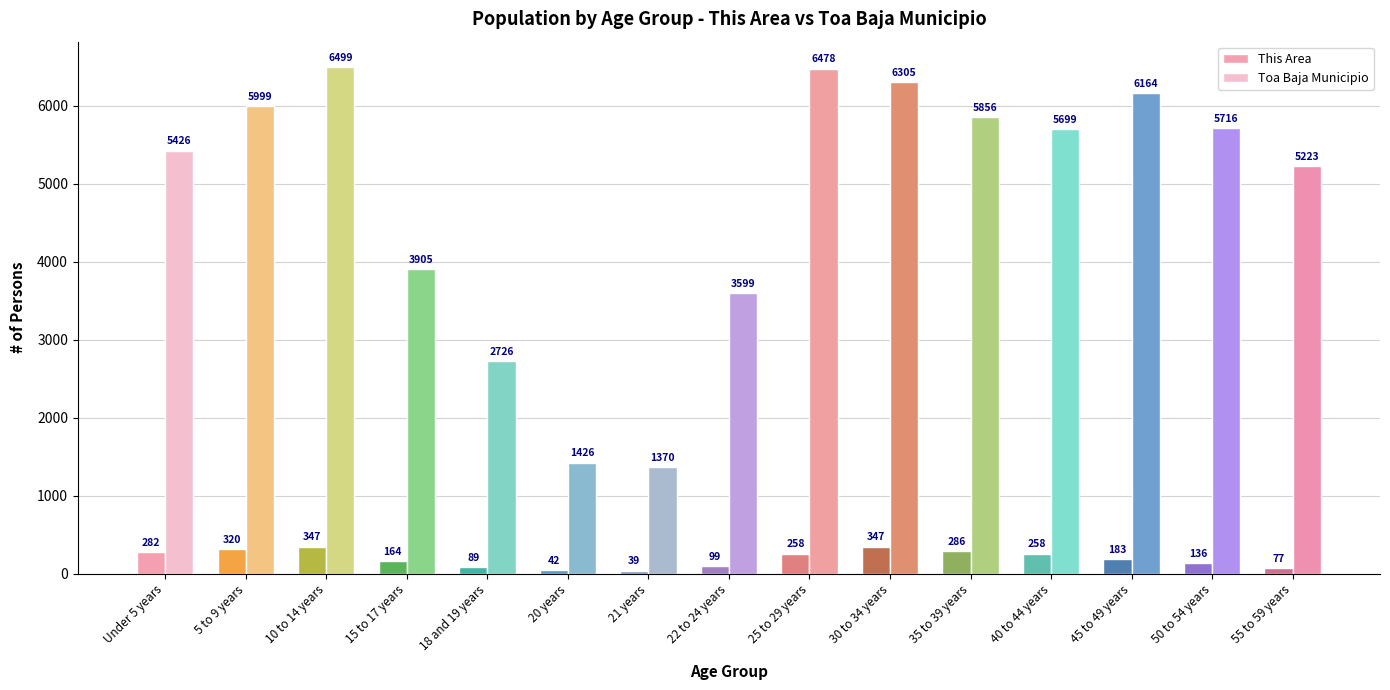

What is the value of the This Area bar at the 7th from the left?

39